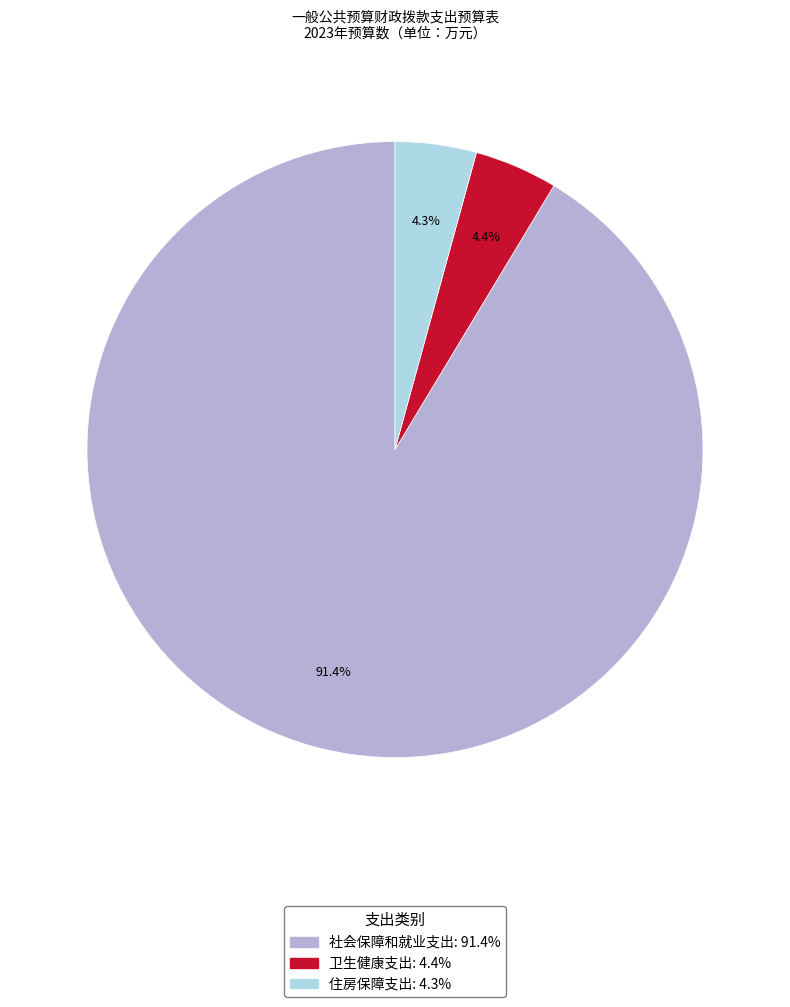

Does 社会保障和就业支出 account for over 50% of the chart?

Yes